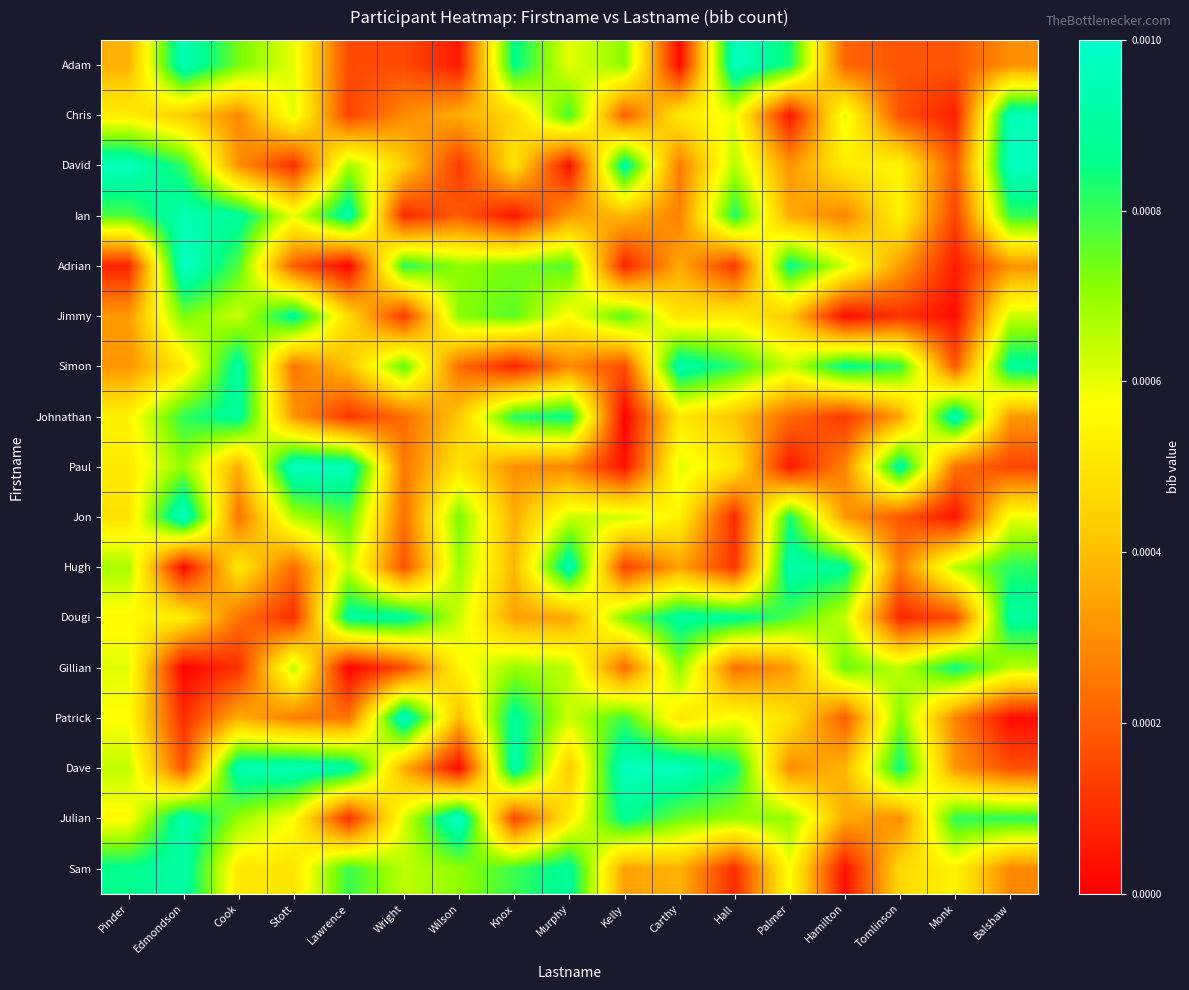

Between Stott and Balshaw, which is larger?

Stott